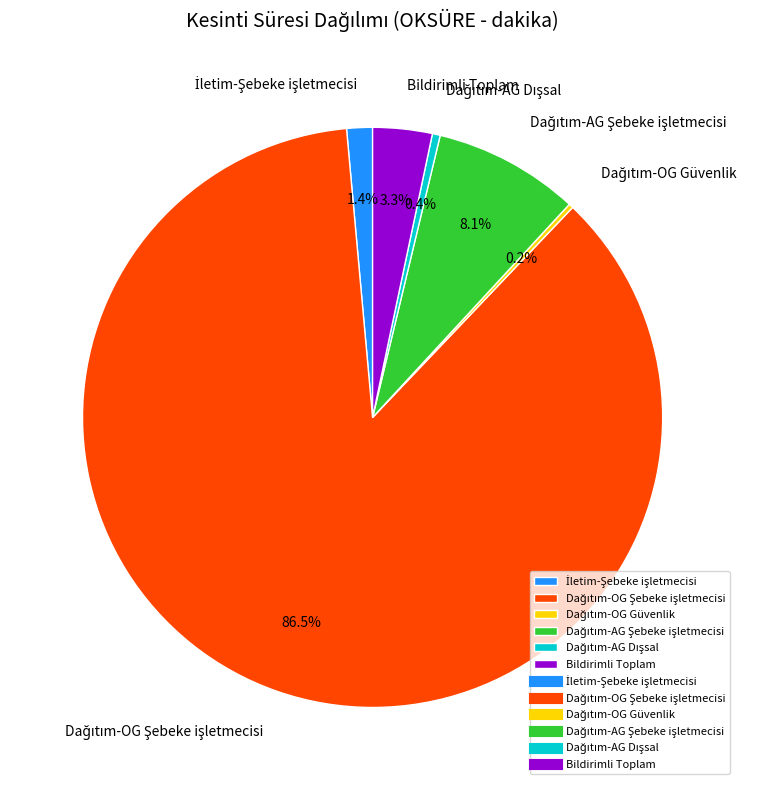

Is there a majority slice in this chart?

Yes